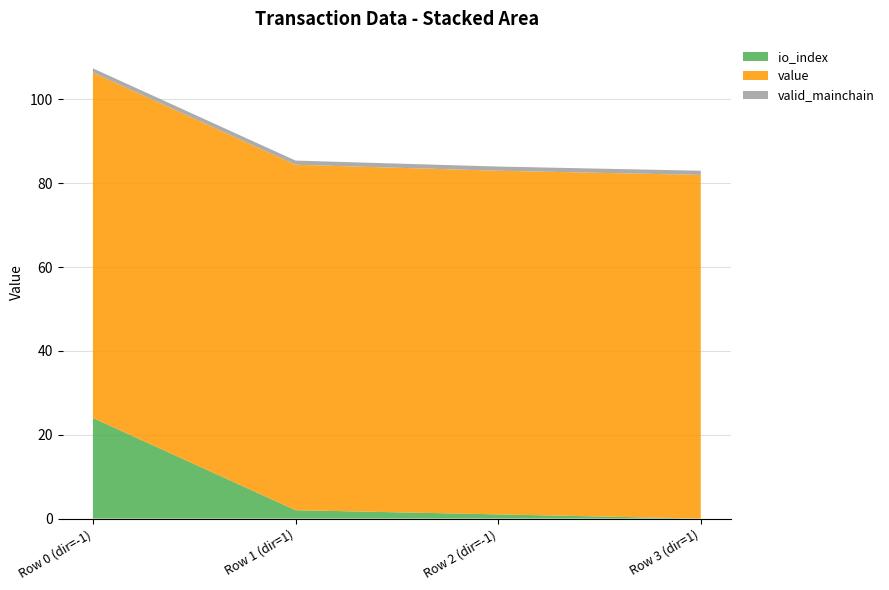

Reading left to right, list all the values displayed in this chart.

io_index: -1=24.0	1=2.0	-1=1.0	1=0.0
value: -1=82.4	1=82.4	-1=82.0	1=82.0
valid_mainchain: -1=1.0	1=1.0	-1=1.0	1=1.0